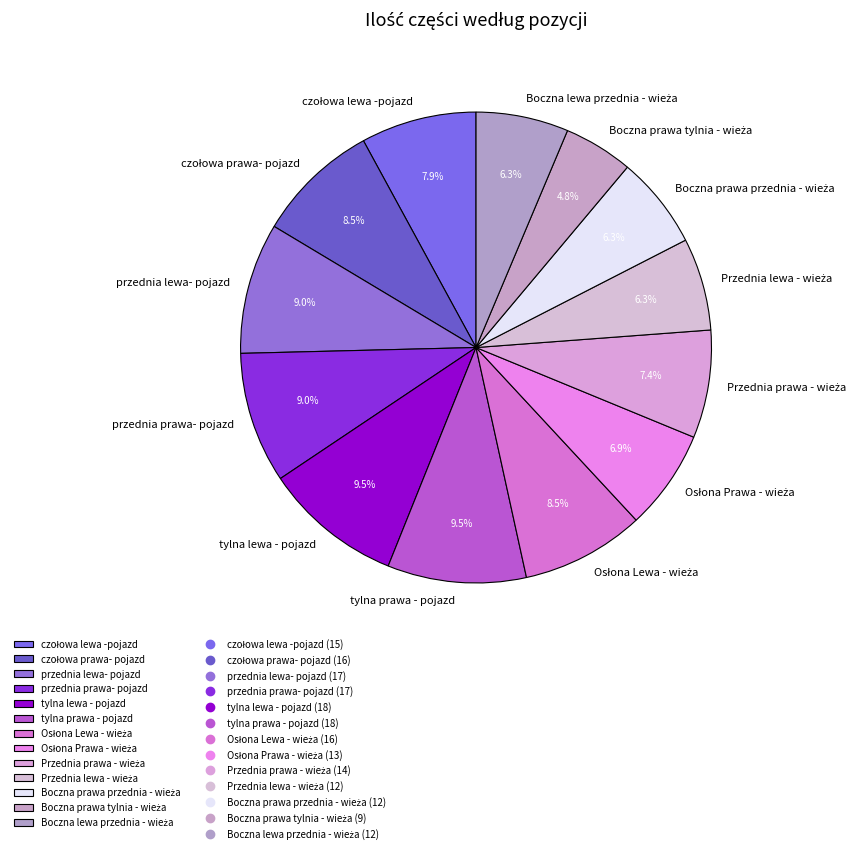

To the nearest percent, what is the average slice percentage?

8%